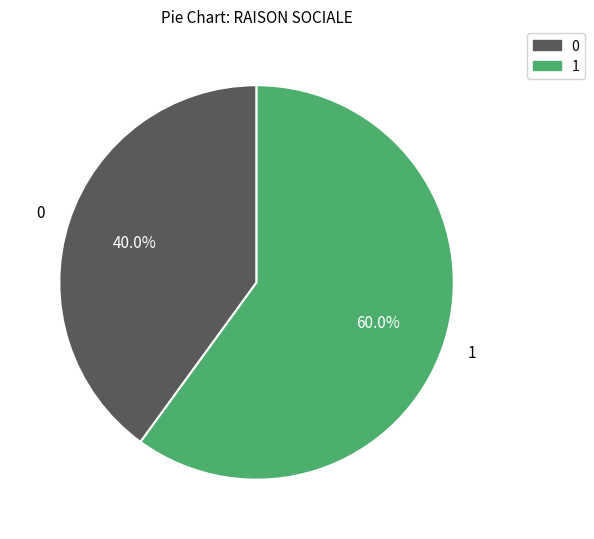

Is there any slice that represents more than half of the pie?

Yes